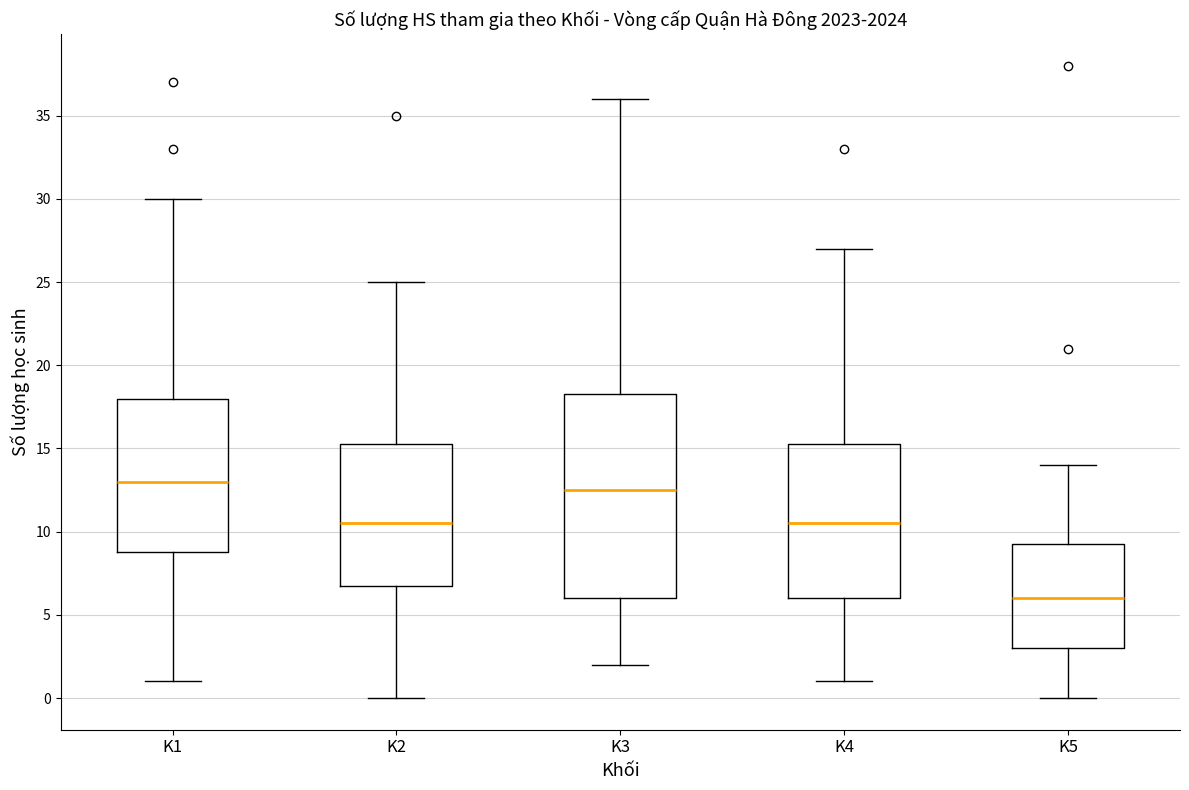

Comparing the boxes themselves (not the whiskers), which one is the tallest?

K3